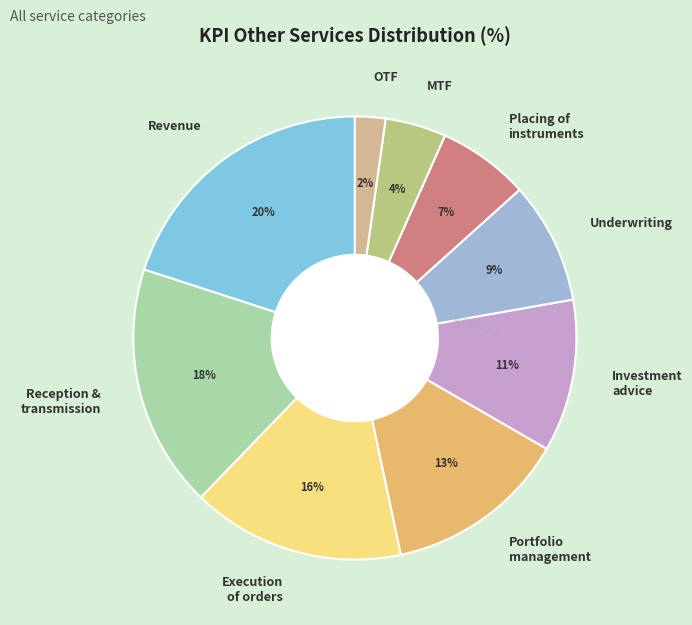

To the nearest percent, what portion does Underwriting represent?

9%